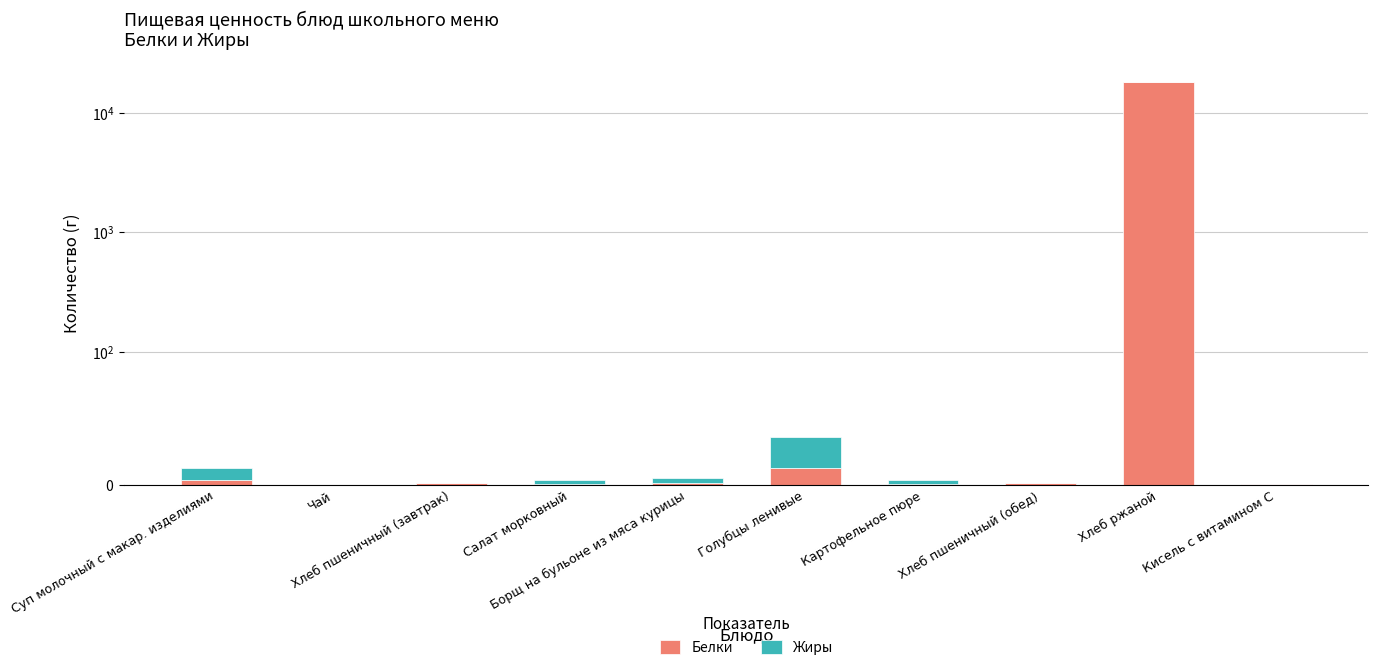

Reading right to left, what are all the values shown in this chart?

Белки: Кисель с витамином С=0.3	Хлеб ржаной=17930.0	Хлеб пшеничный (обед)=1.5	Картофельное пюре=1.0	Голубцы ленивые=13.0	Борщ на бульоне из мяса курицы=1.4	Салат морковный=0.9	Хлеб пшеничный (завтрак)=1.5	Чай=0.2	Суп молочный с макар. изделиями=4.0
Жиры: Кисель с витамином С=0.0	Хлеб ржаной=0.5	Хлеб пшеничный (обед)=0.2	Картофельное пюре=3.0	Голубцы ленивые=23.0	Борщ на бульоне из мяса курицы=4.0	Салат морковный=2.4	Хлеб пшеничный (завтрак)=0.2	Чай=0.0	Суп молочный с макар. изделиями=9.0